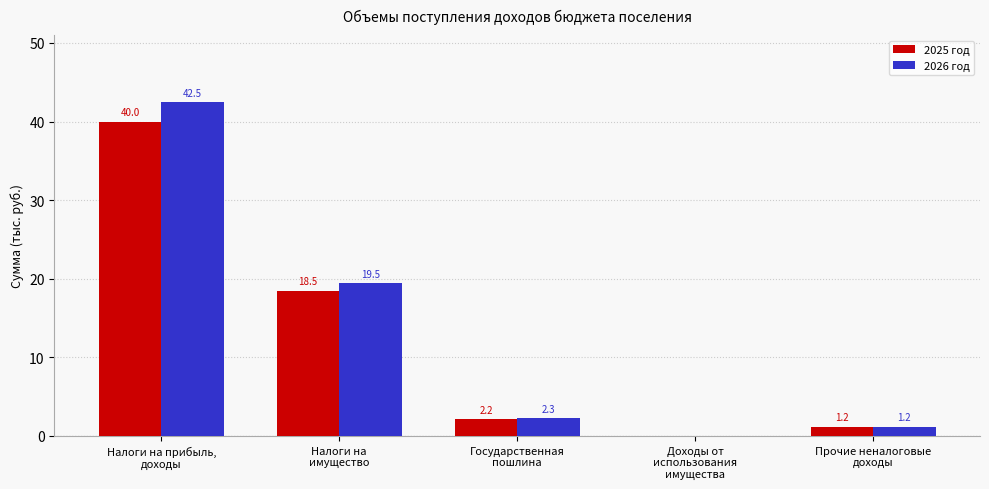

Is the value of 2026 год at Налоги на прибыль,
доходы greater than the value of 2025 год at Налоги на
имущество?

Yes